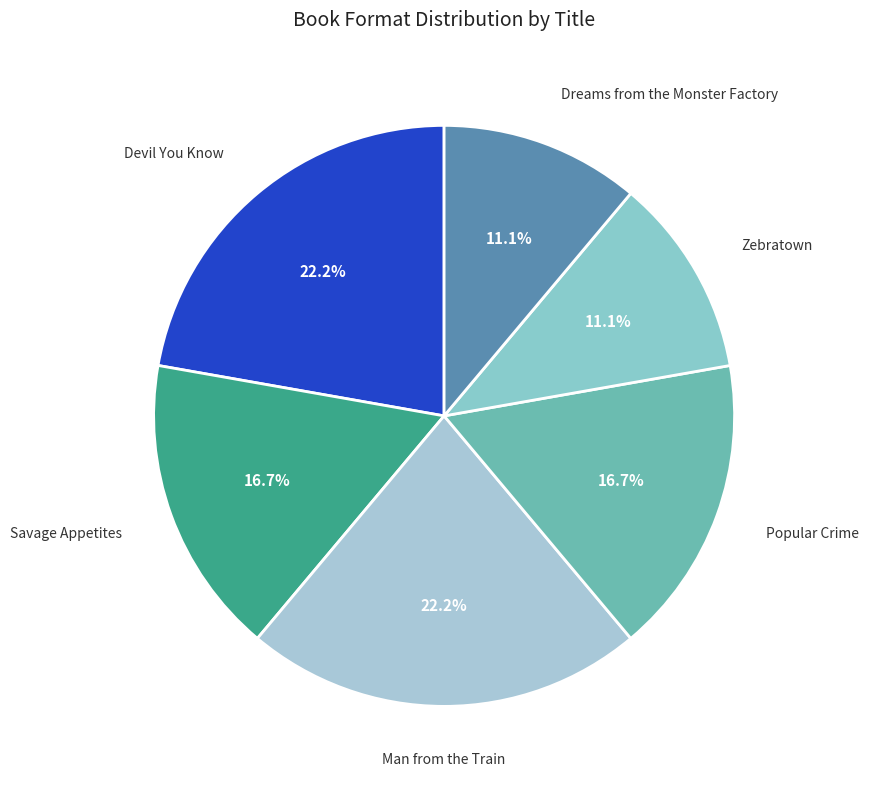

Which slice is the largest?

Devil You Know